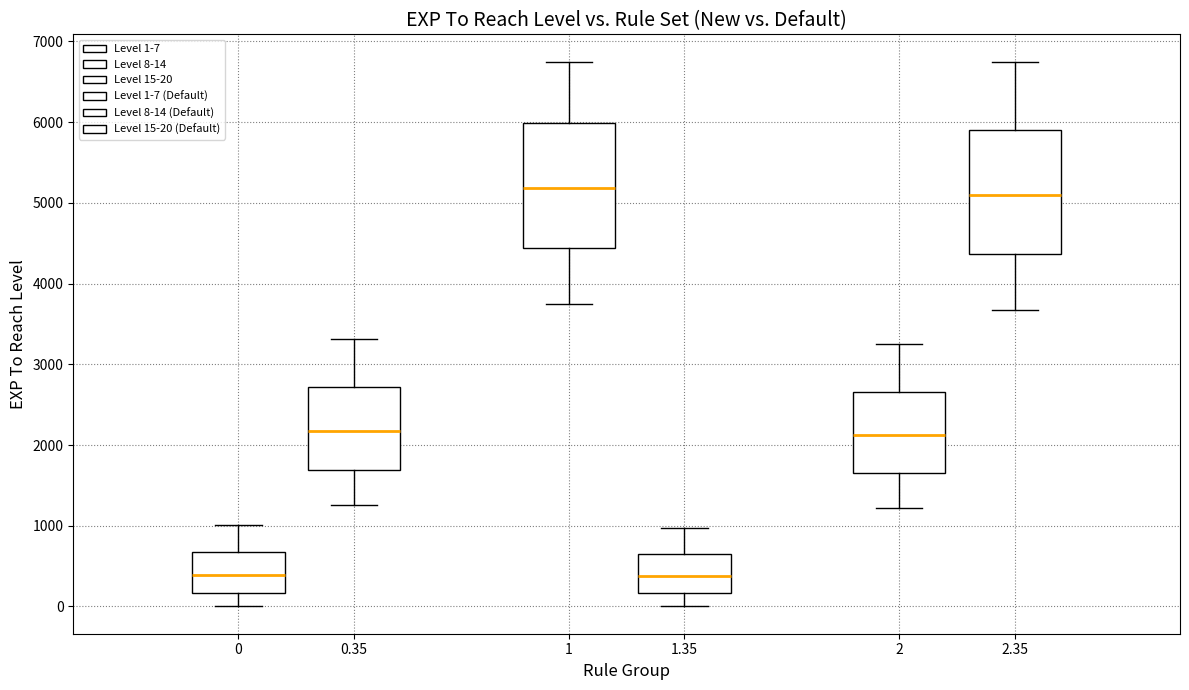

Where does the median line of the box at x = 2 sit on the y-axis? The values are not printed on the chart, so give them approximately, as read against the axis.

2100